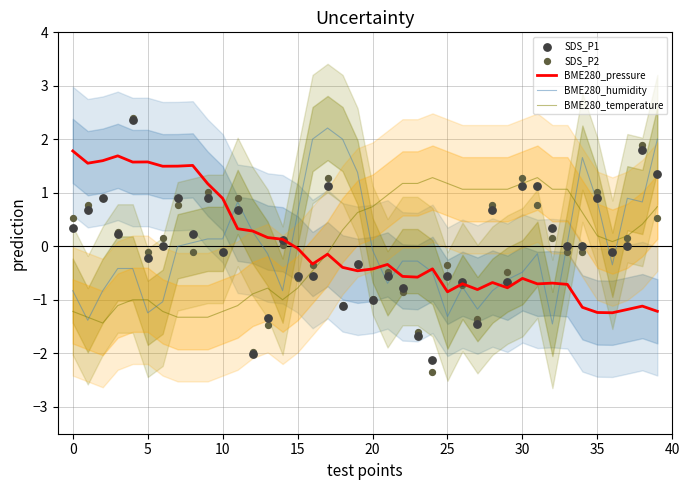

What is the minimum value for BME280_pressure?

-1.2